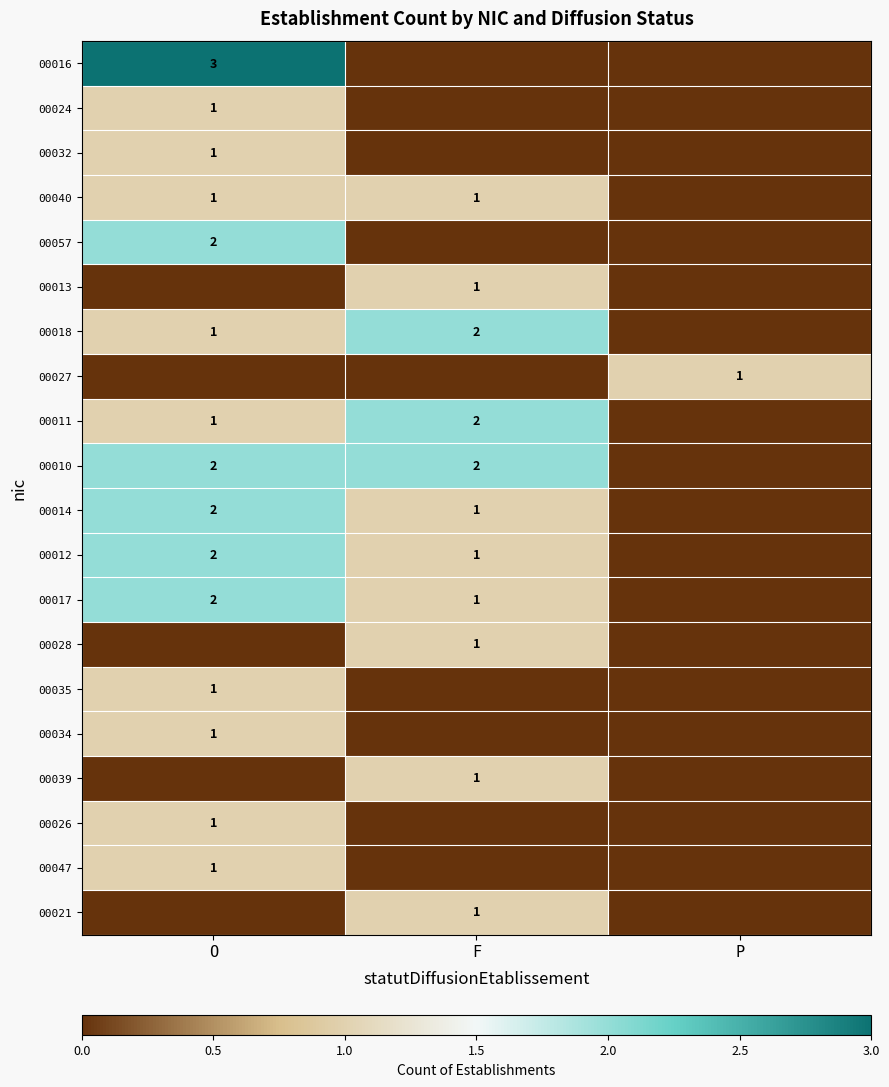

The 00024 series shows 0 at O. True or false?

False